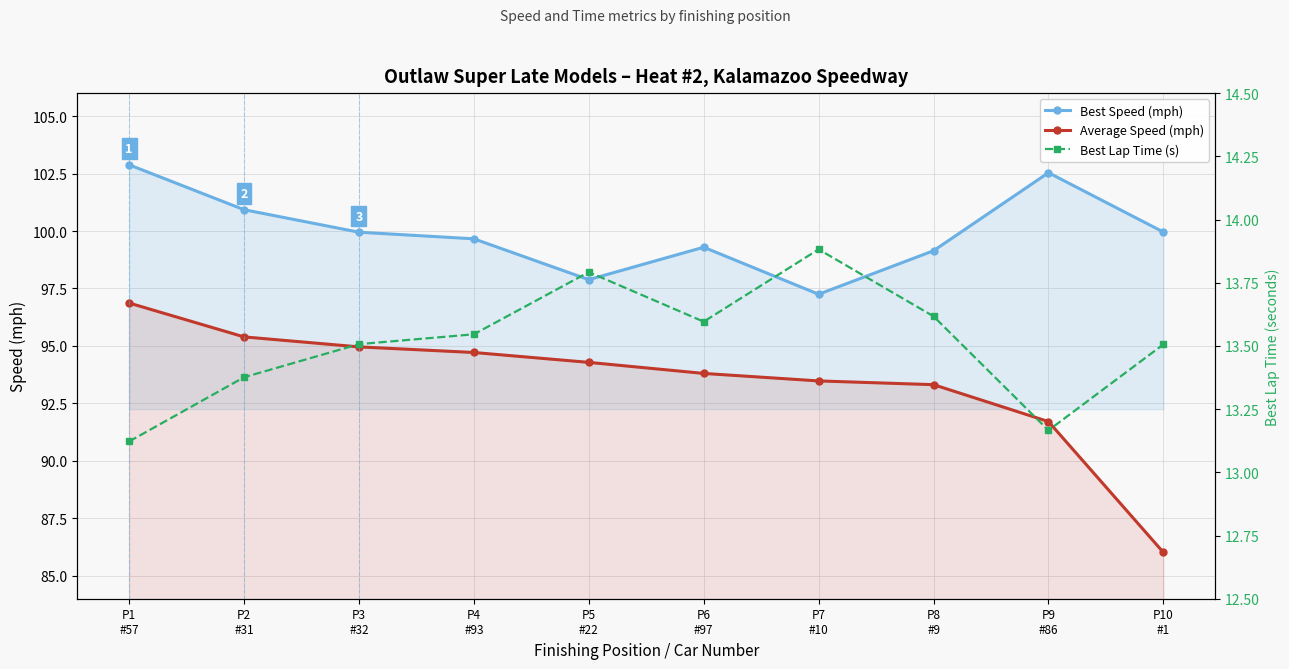

Count the Best Lap Time (s) values in the range 13 to 14.

10